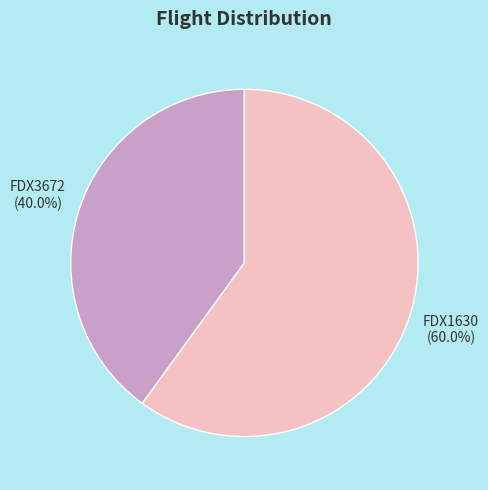

Count the number of slices in the pie.

2